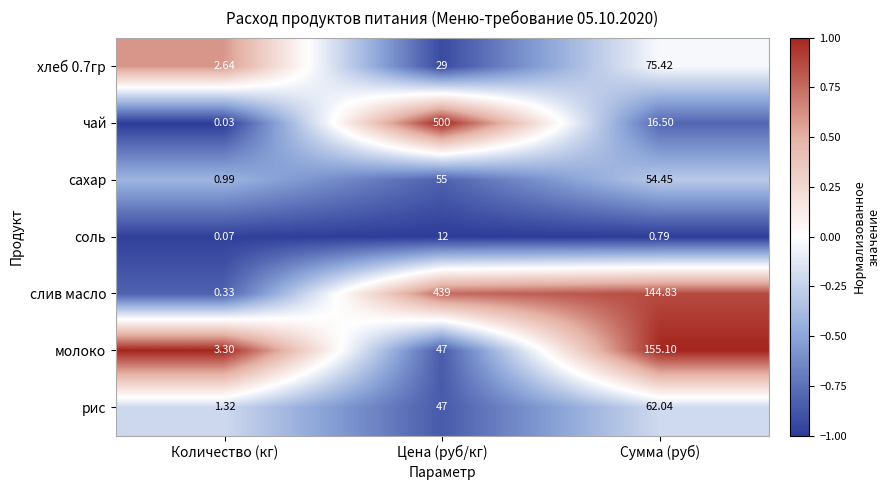

Count the number of data series in this chart.

7